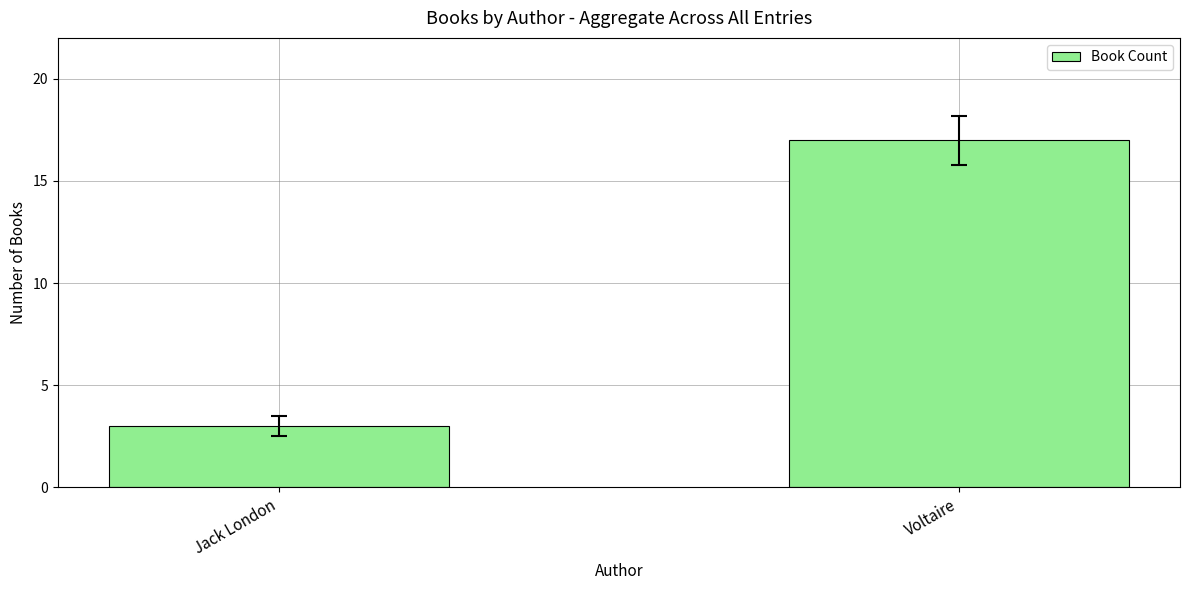

List the labels in order of value, smallest first.

Jack London, Voltaire